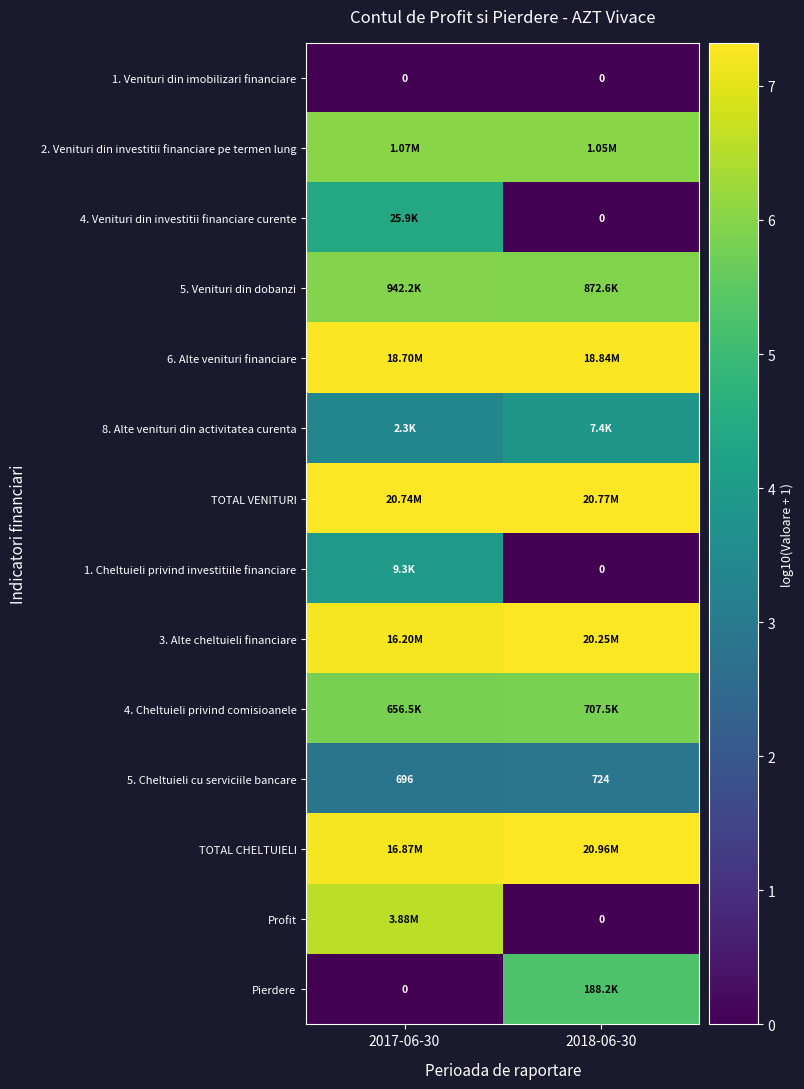

True or false: 1. Venituri din imobilizari financiare has a value of 0.0 at 2017-06-30.

True